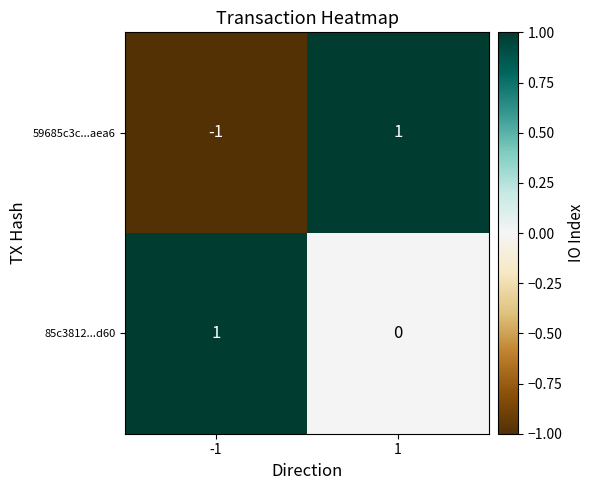

Which series has the largest total across all categories?

85c3812...d60